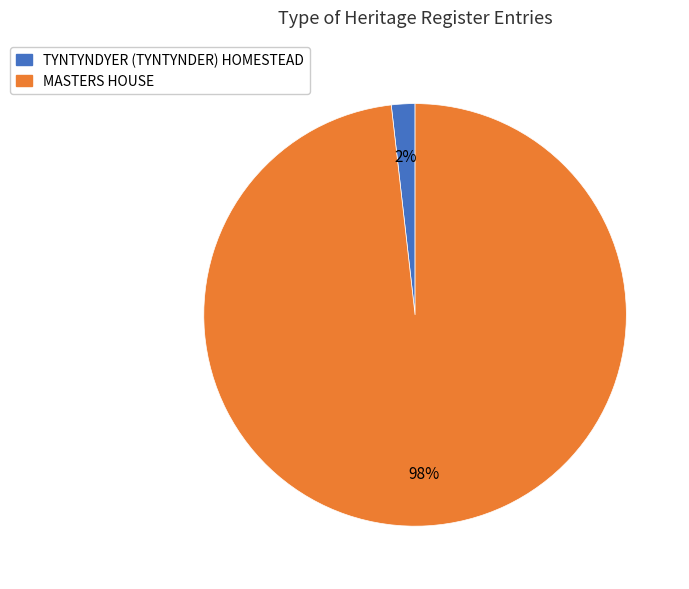

What is the majority slice?

MASTERS HOUSE